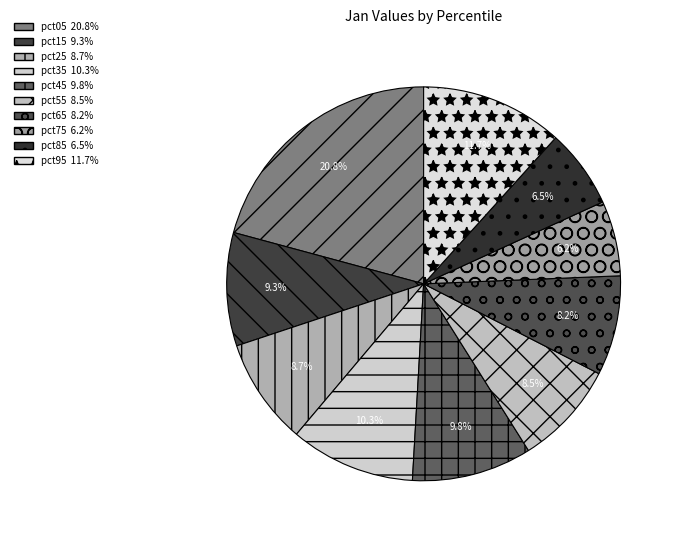

What percentage is the pct25 slice, to the nearest percent?

9%